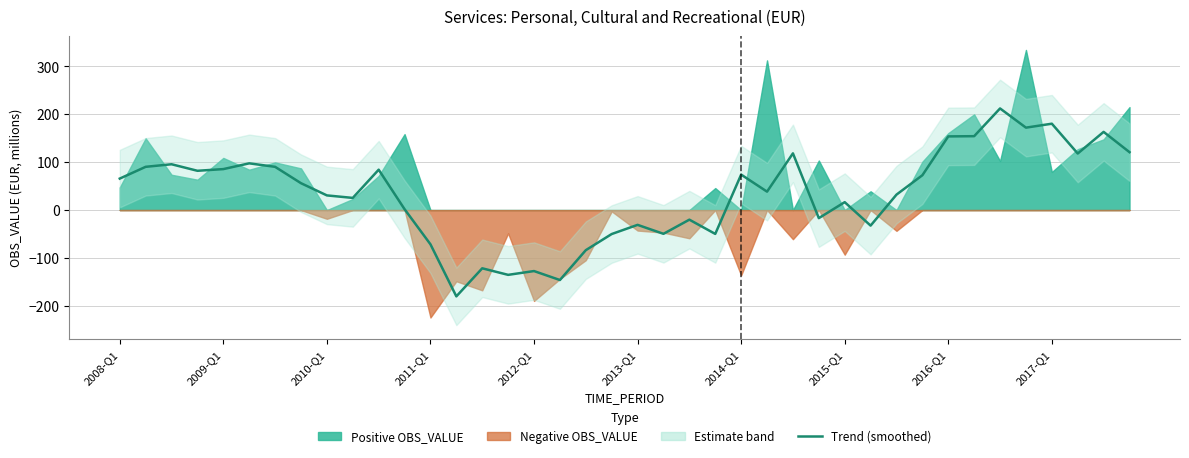

What is the minimum value shown in the chart?

-180.2